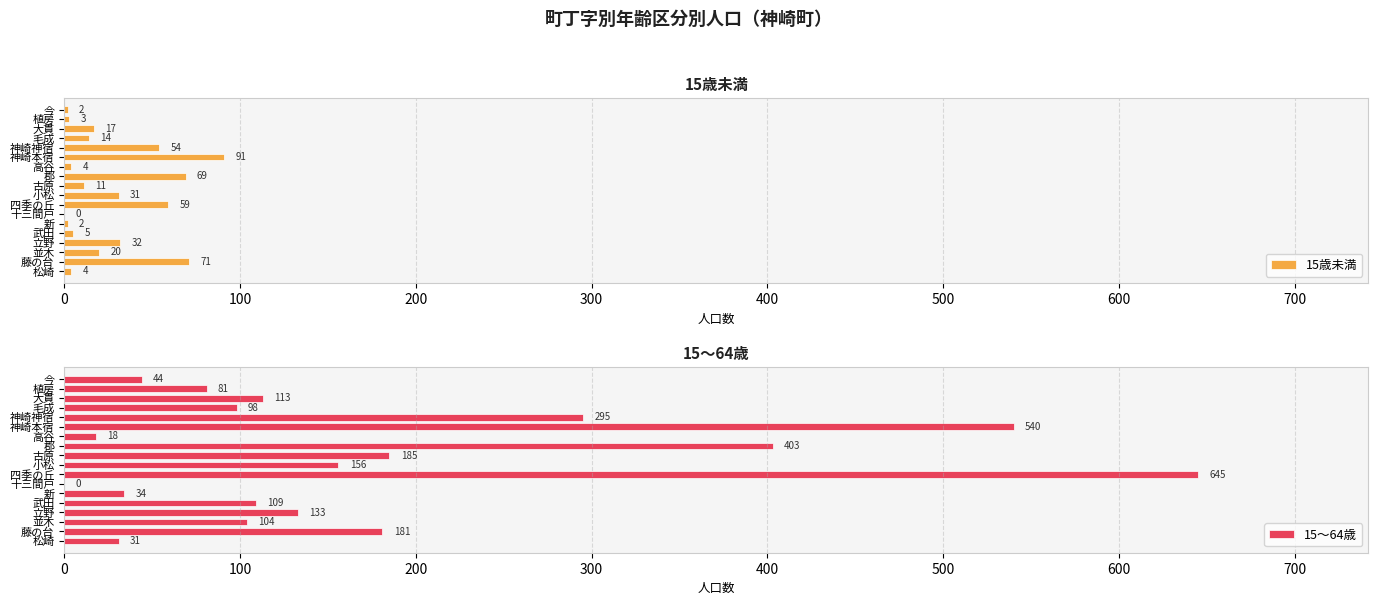

What is the average value of the 15～64歳 series?

176